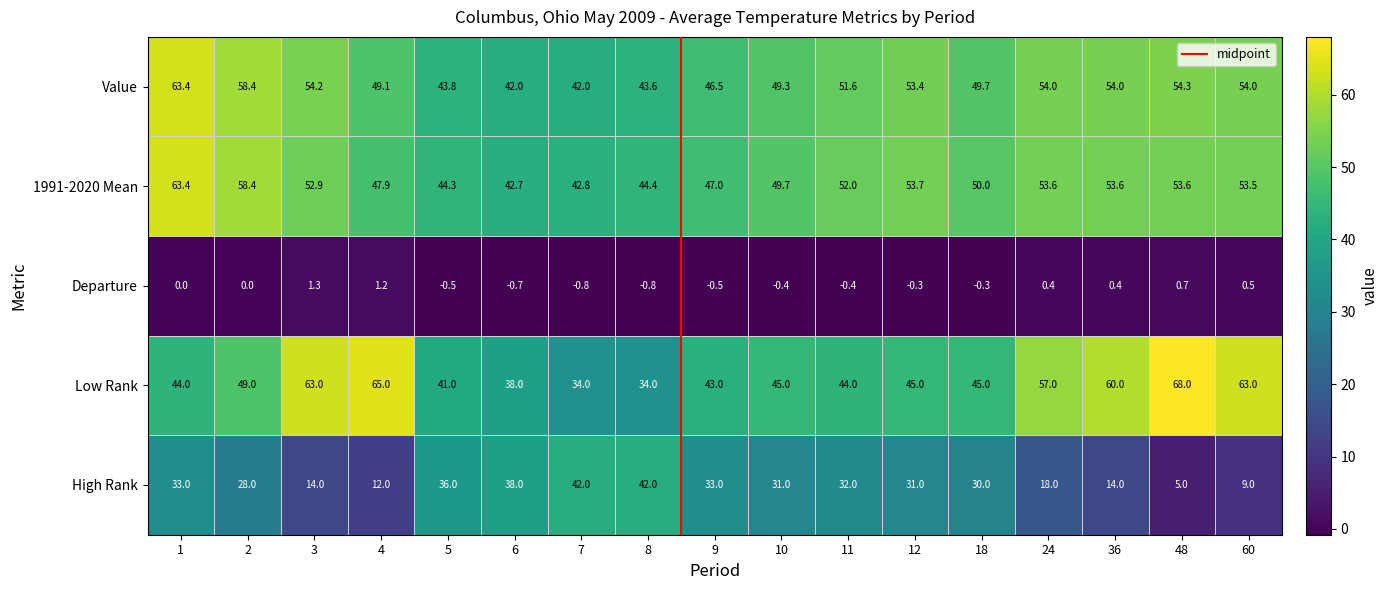

Between 5 and 6, which series saw the biggest shift?

Low Rank